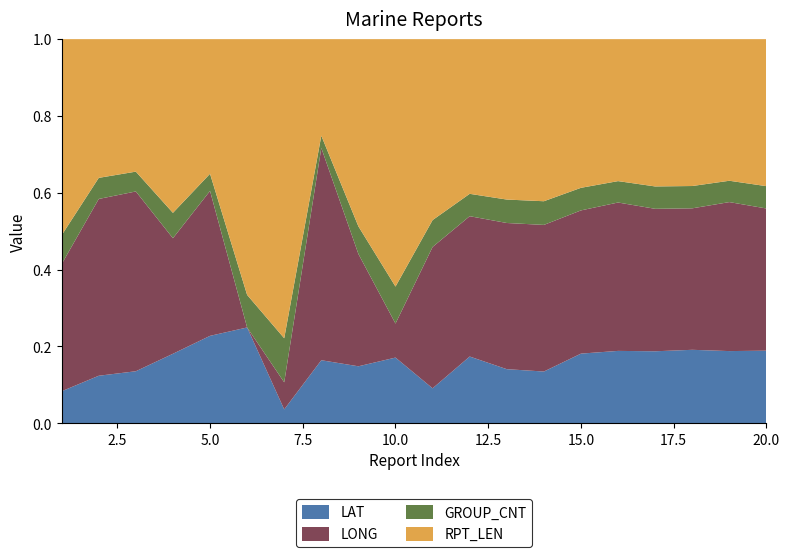

Reading left to right, extract all data points from this chart.

LAT: 1=15.5	2=42.8	3=42.0	4=35.6	5=35.7	6=20.6	7=4.4	8=35.9	9=28.9	10=28.4	11=19.5	12=35.8	13=30.0	14=28.4	15=37.0	16=37.2	17=38.6	18=39.5	19=37.2	20=39.0
LONG: 1=61.6	2=159.3	3=145.2	4=59.2	5=59.2	6=0.0	7=8.6	8=120.9	9=57.0	10=14.7	11=78.9	12=75.3	13=81.1	14=80.5	15=76.1	16=76.3	17=76.4	18=76.1	19=76.8	20=76.4
GROUP_CNT: 1=14.0	2=19.0	3=16.0	4=13.0	5=7.0	6=7.0	7=14.0	8=7.0	9=14.0	10=16.0	11=15.0	12=12.0	13=13.0	14=13.0	15=12.0	16=11.0	17=12.0	18=12.0	19=11.0	20=12.0
RPT_LEN: 1=95.0	2=125.0	3=107.0	4=89.0	5=55.0	6=55.0	7=95.0	8=55.0	9=95.0	10=107.0	11=101.0	12=83.0	13=89.0	14=89.0	15=79.0	16=73.0	17=79.0	18=79.0	19=73.0	20=79.0